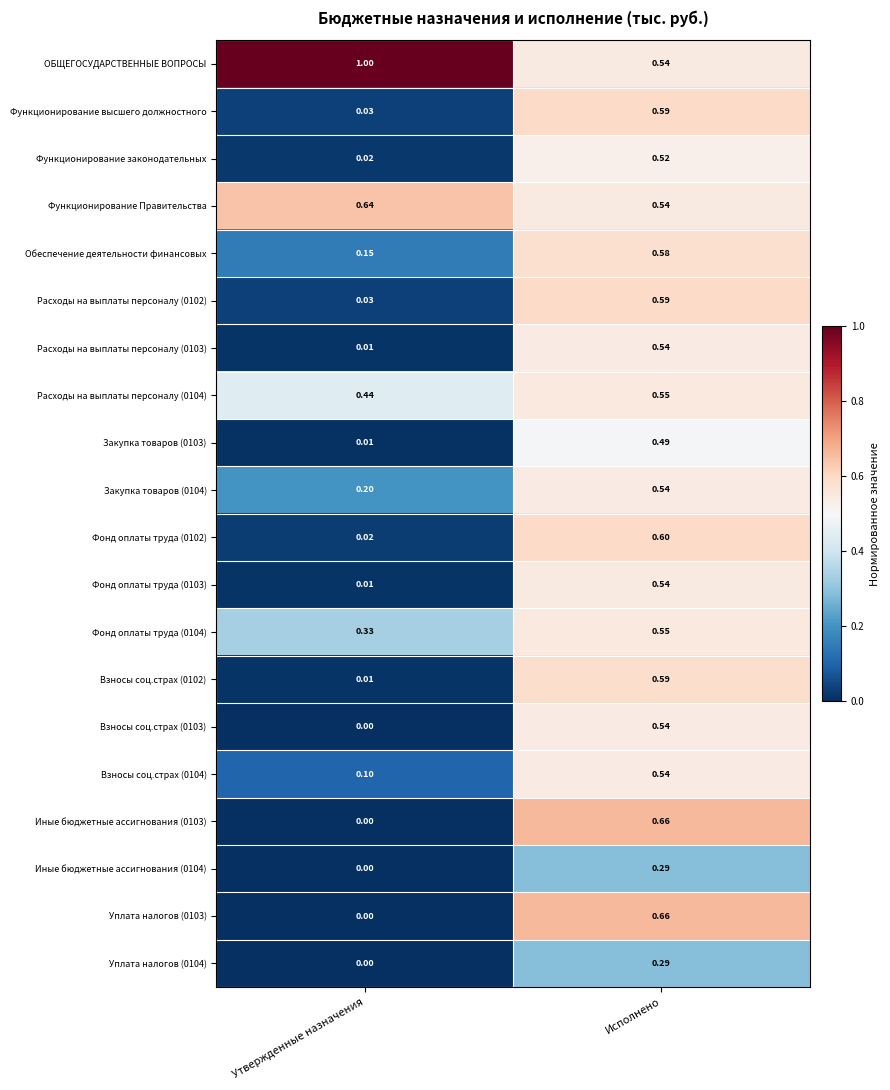

At how many categories does at least one series exceed 0?

2